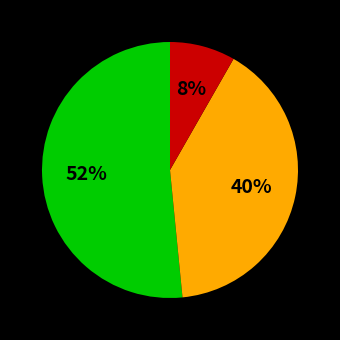

Does any single category account for the majority?

Yes